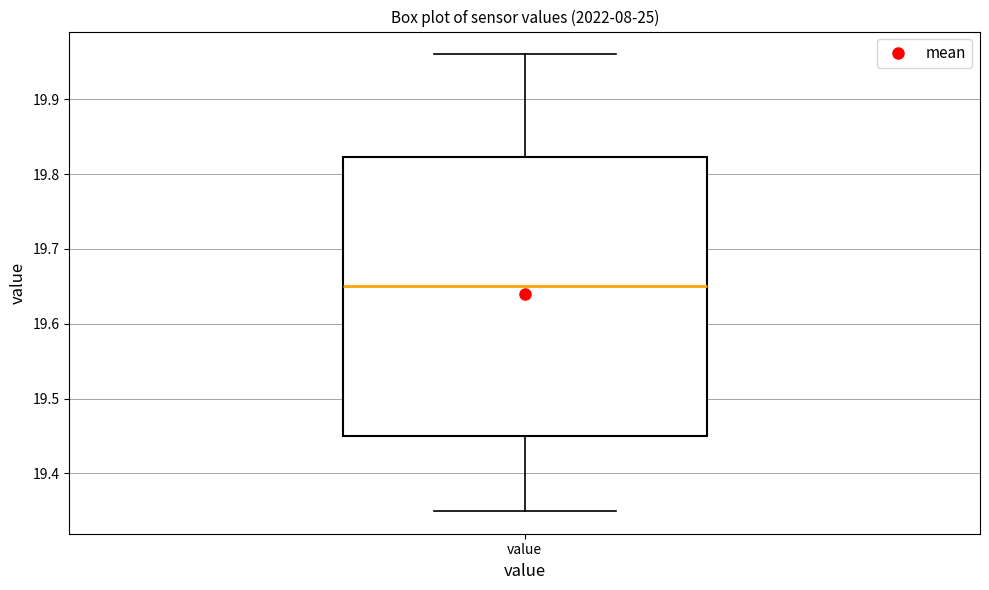

Where does the upper whisker of the box for value end on the y-axis? The values are not printed on the chart, so give them approximately, as read against the axis.

19.96